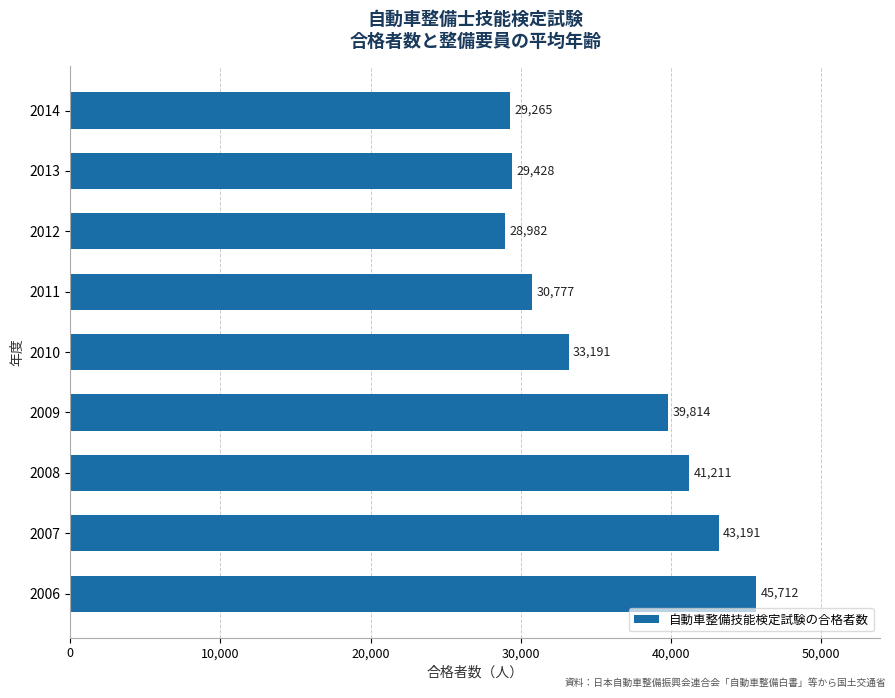

Where is the data nearest to the value 37347?

2009